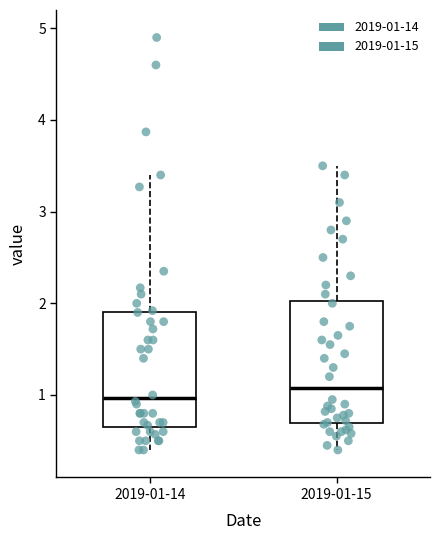

Which box has the lowest median line?

2019-01-14